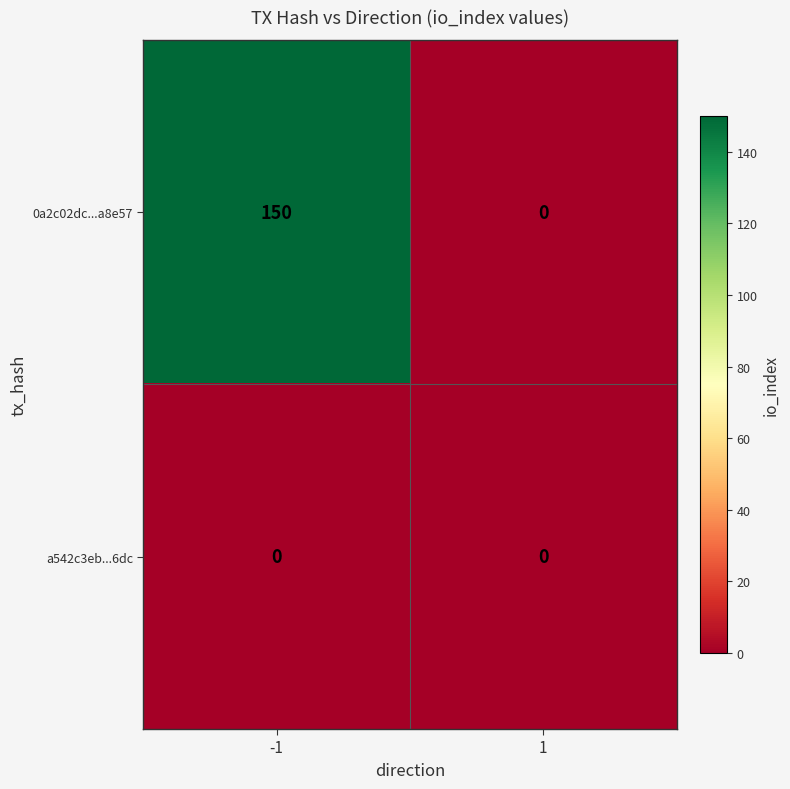

What is the total value across all series at -1?

150